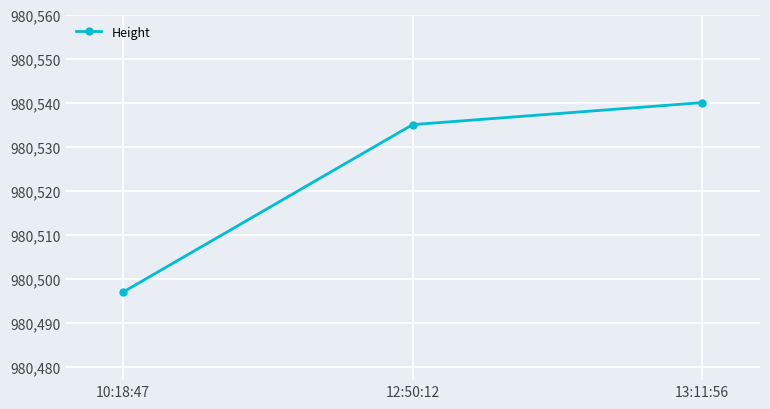

Which label corresponds to the largest value in the chart?

13:11:56